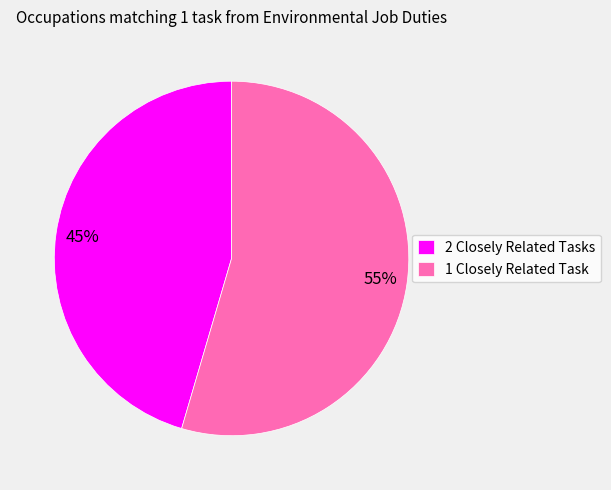

Does any single category account for the majority?

Yes